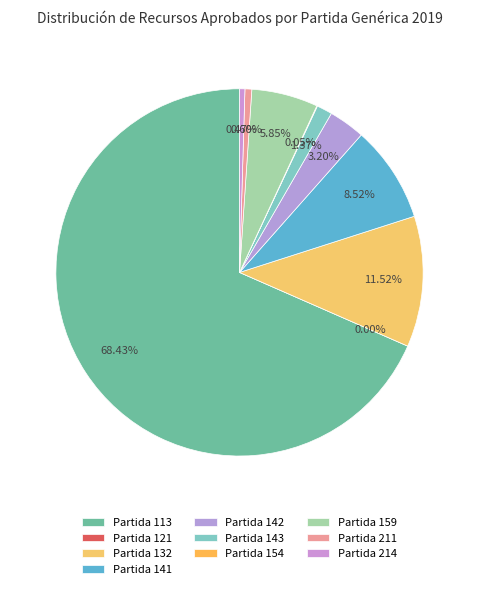

Which category has the smallest portion of the pie?

121